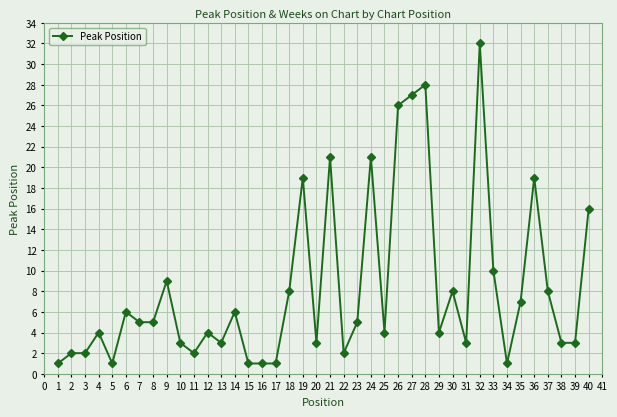

At which label does the data first exceed 5?

6